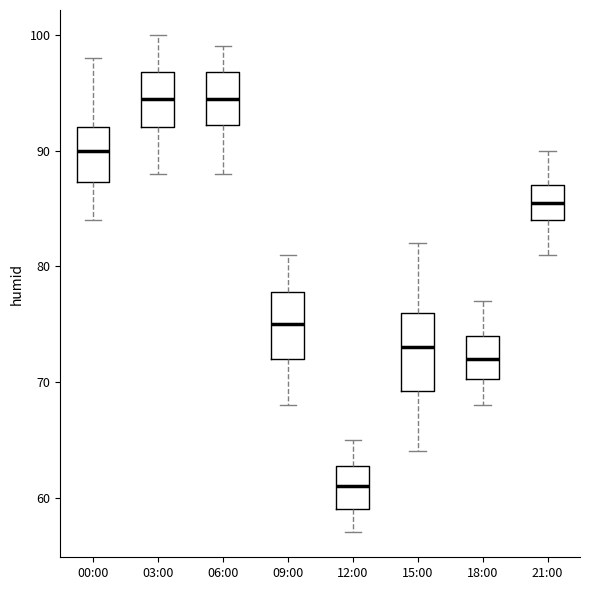

Reading left to right, transcribe this box plot: for each box, give where its median line is, the range the box spans, and where its two whiskers end, as read against the y-axis. The values are not printed on the chart, so give them approximately, as read against the axis.

00:00: median 90, box 87 to 92, whiskers 84 to 98
03:00: median 95, box 92 to 97, whiskers 88 to 100
06:00: median 95, box 92 to 97, whiskers 88 to 99
09:00: median 75, box 72 to 78, whiskers 68 to 81
12:00: median 61, box 59 to 63, whiskers 57 to 65
15:00: median 73, box 69 to 76, whiskers 64 to 82
18:00: median 72, box 70 to 74, whiskers 68 to 77
21:00: median 86, box 84 to 87, whiskers 81 to 90